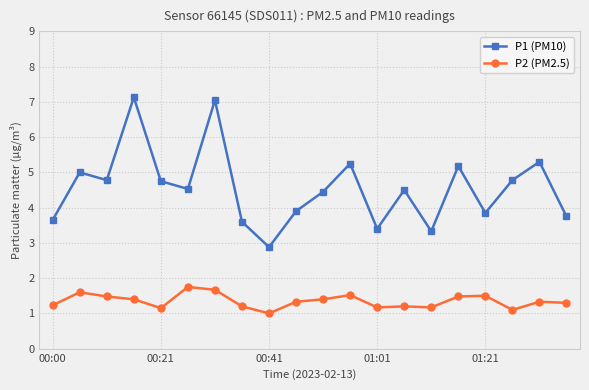

True or false: P1 (PM10) and P2 (PM2.5) cross at least once.

False